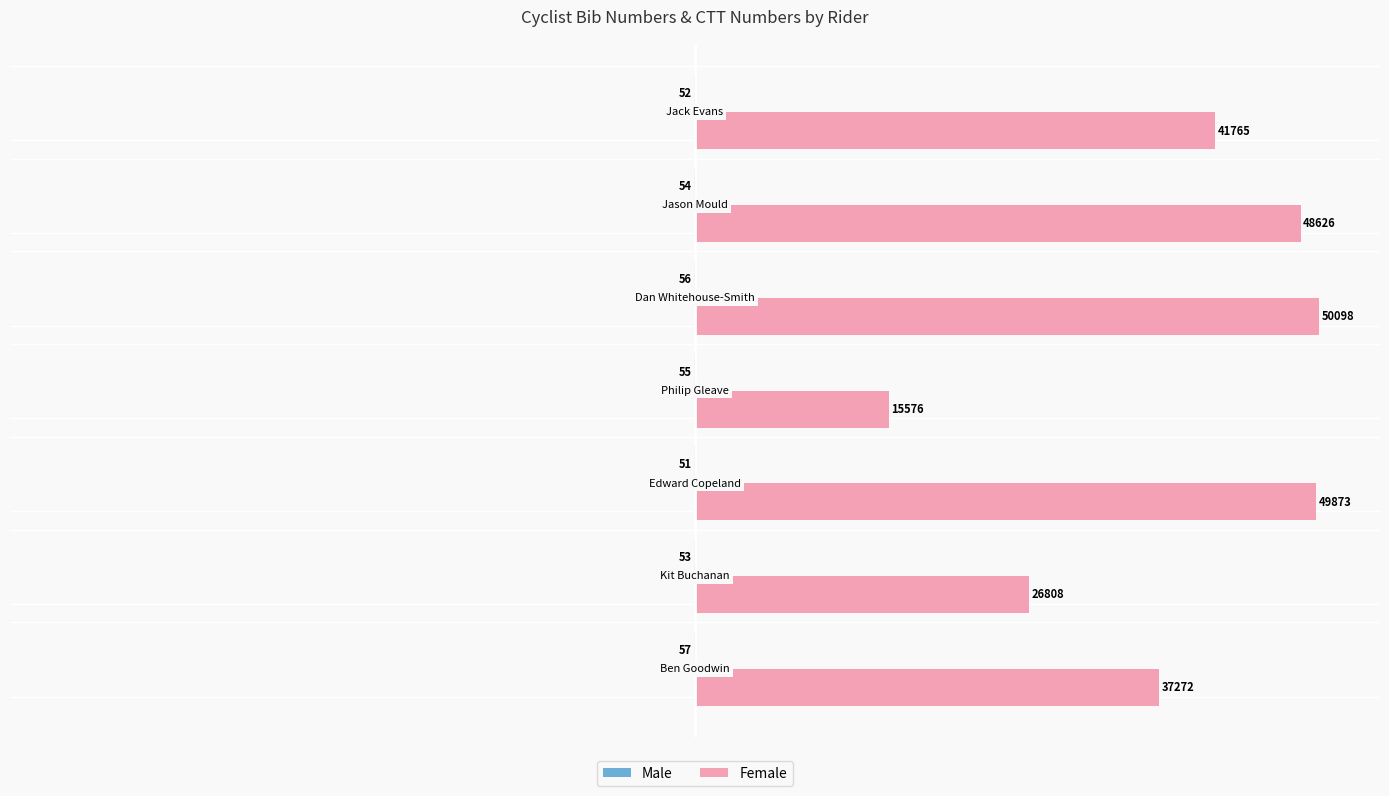

Which series has the largest total across all categories?

Female